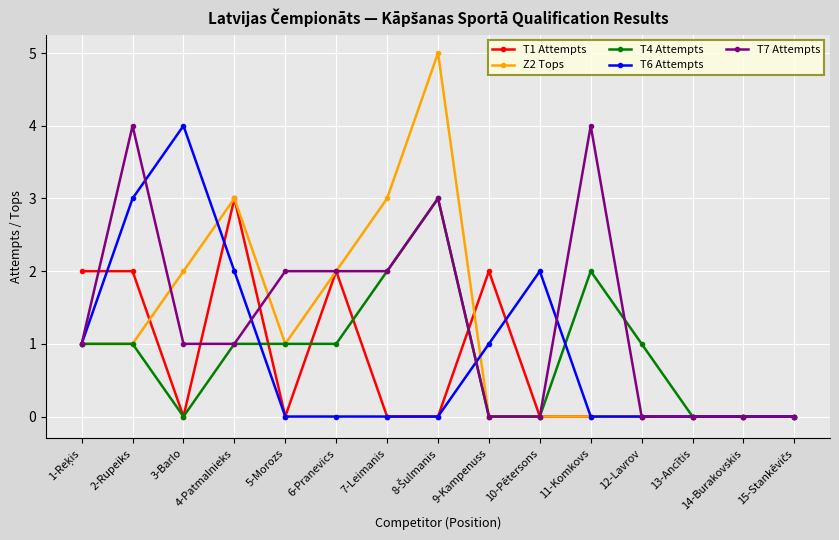

True or false: Z2 Tops has more than 1 interior local peaks.

True